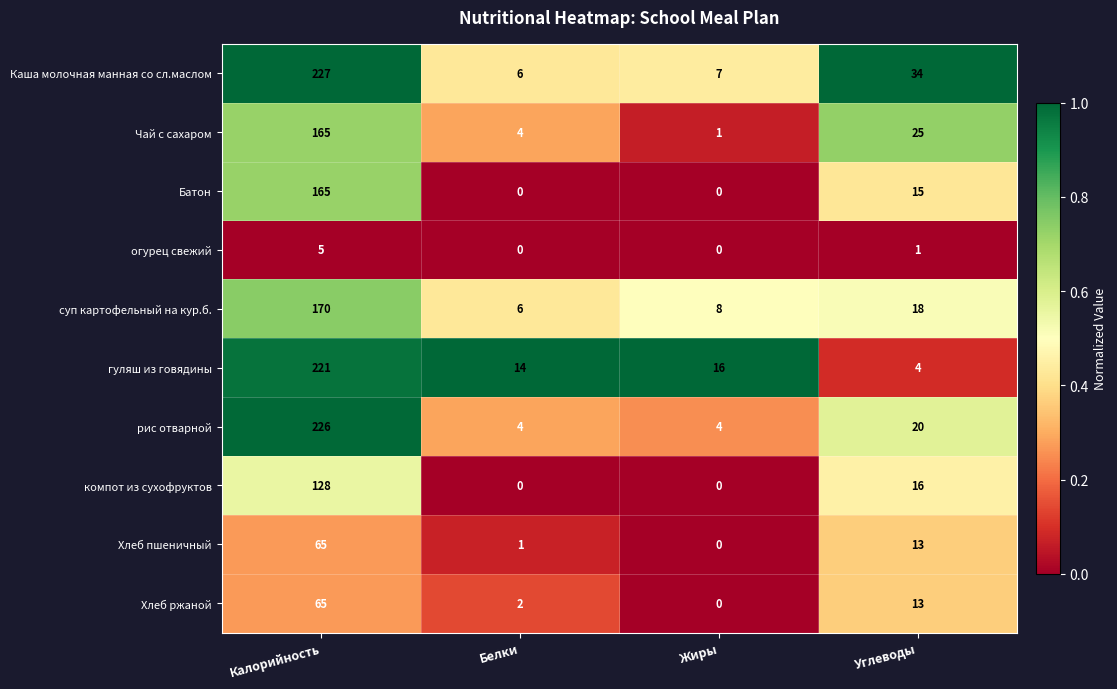

List the labels in order of Хлеб ржаной value, smallest first.

Жиры, Белки, Углеводы, Калорийность